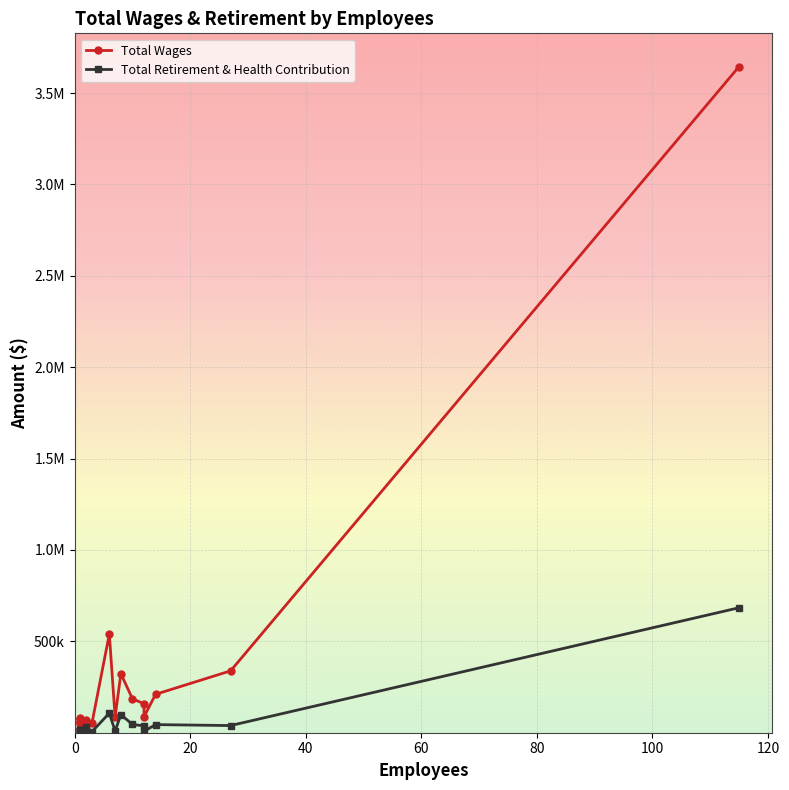

How many categories are shown in the chart?

20